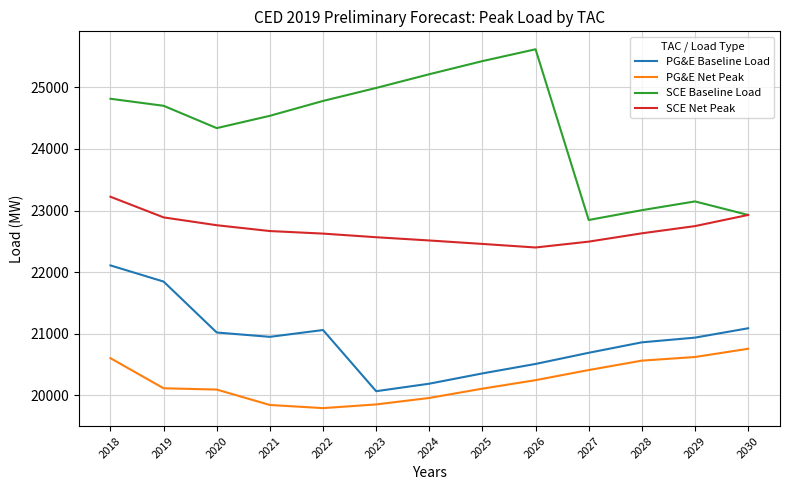

Rank the series by their maximum value, from highest to lowest.

SCE Baseline Load, SCE Net Peak, PG&E Baseline Load, PG&E Net Peak